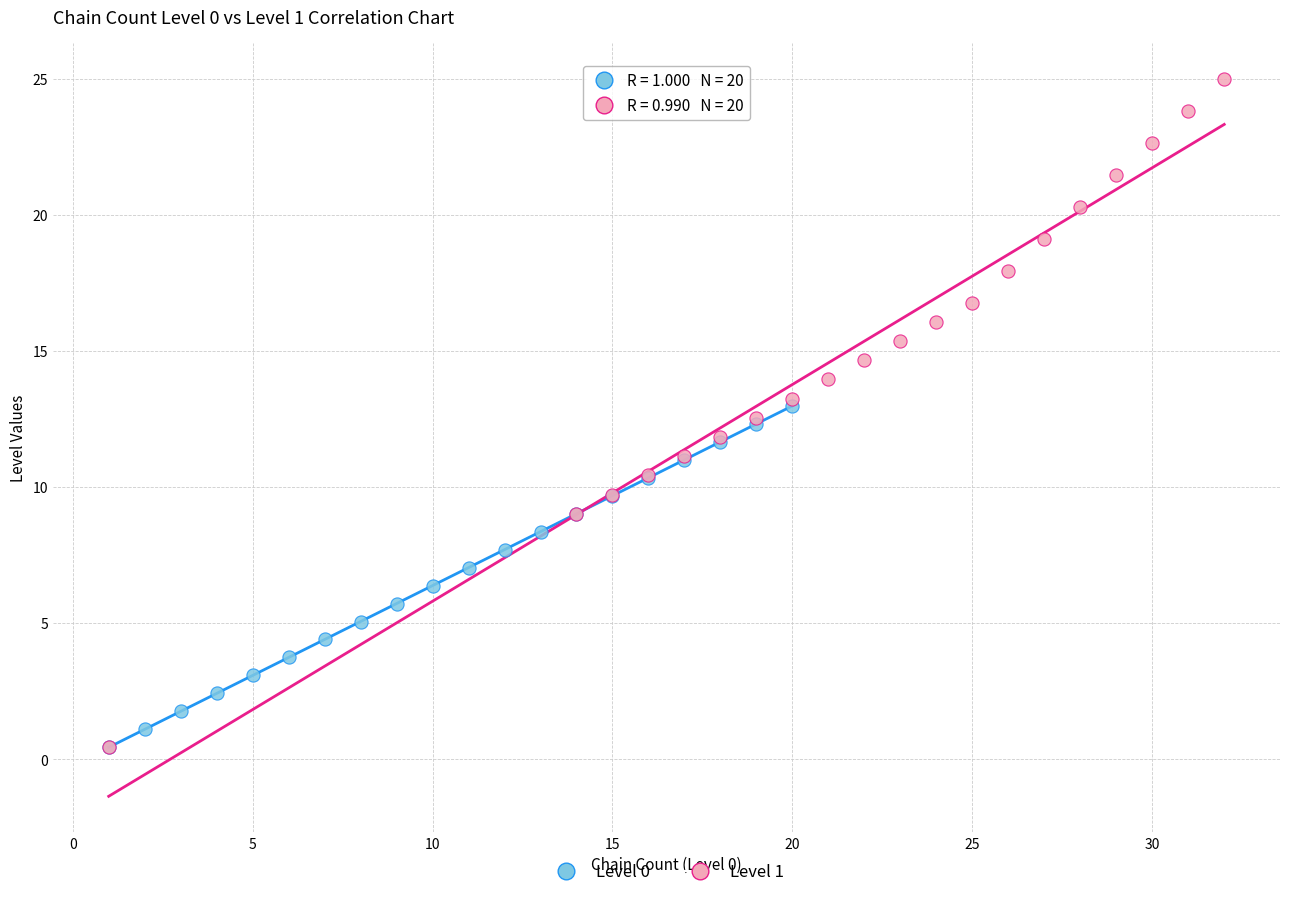

Which series has the widest spread of Y values?

Level 1